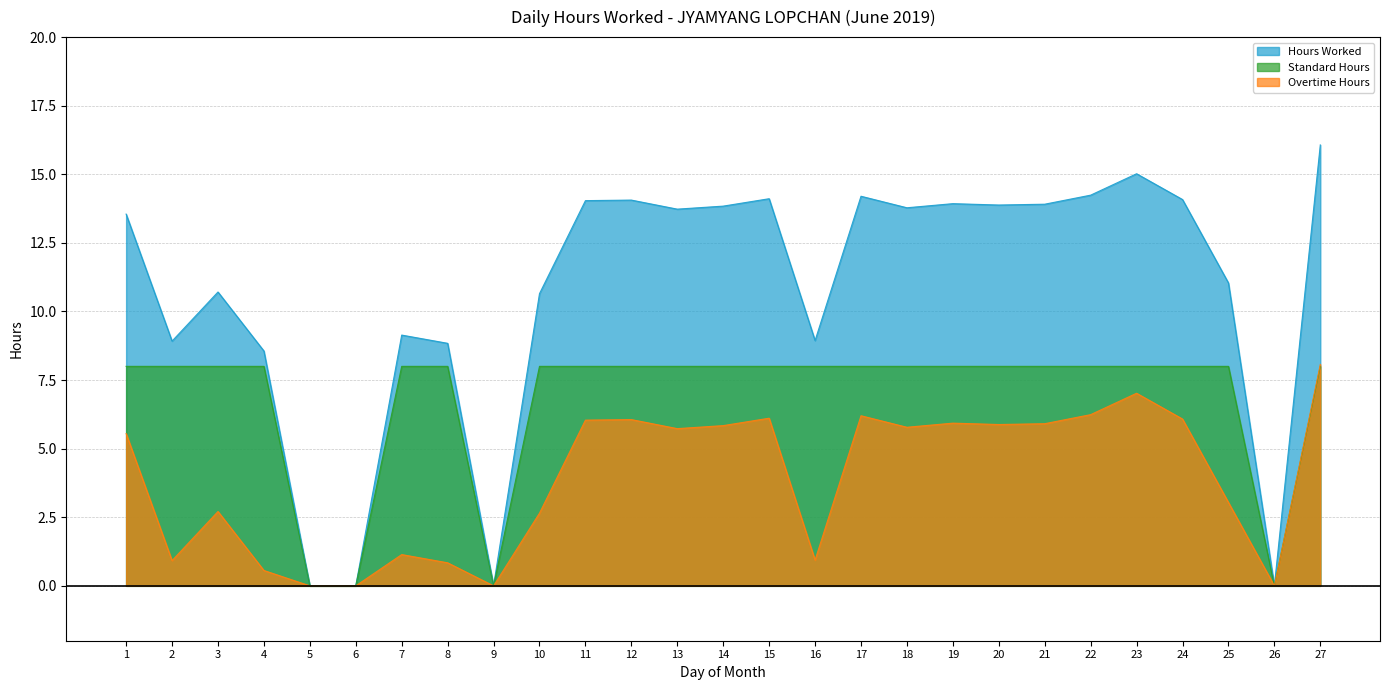

Which label corresponds to the smallest value in the chart?

5